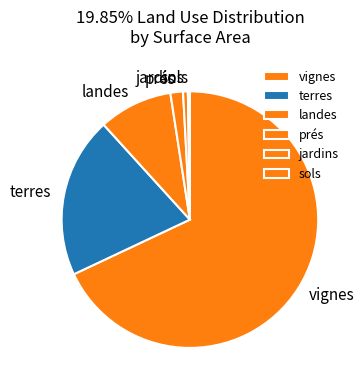

Which has a higher value, prés or jardins?

prés